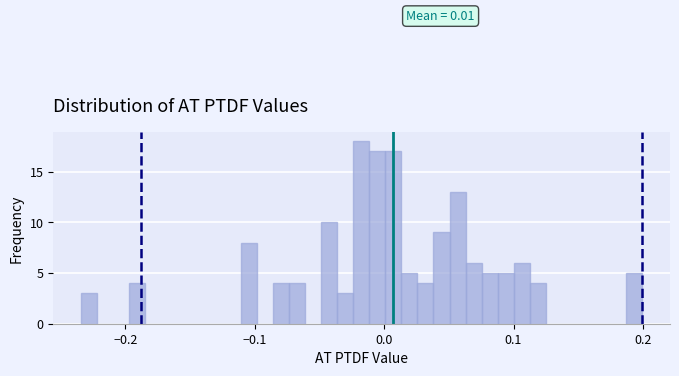

Read against the x-axis, roughly where is the centre of the tallest bar?

-0.02